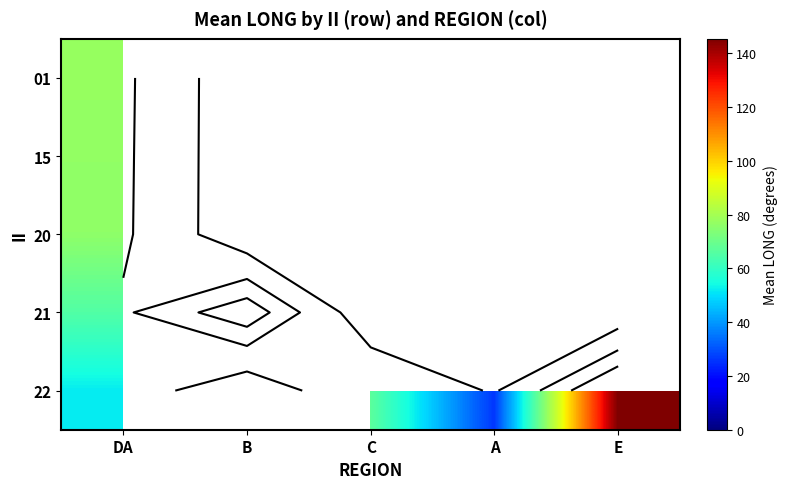

Rank the series by their maximum value, from highest to lowest.

22, 21, 01, 15, 20